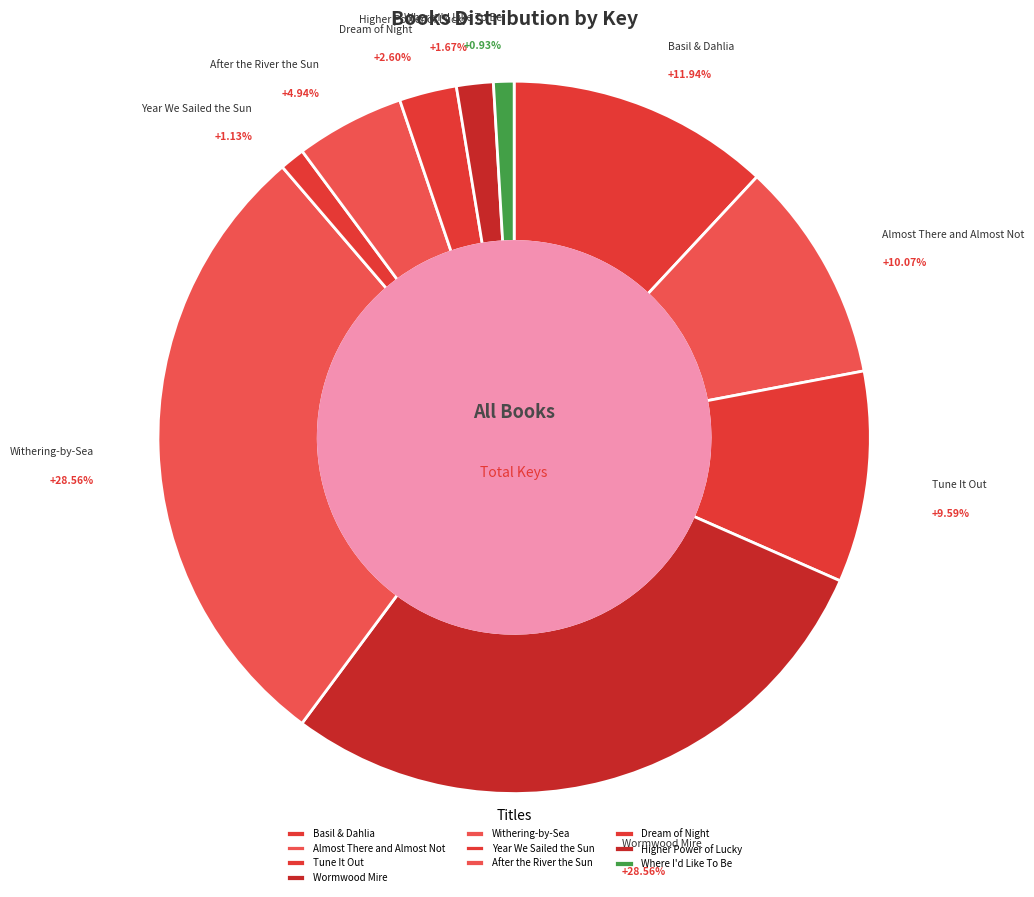

What portion of the pie excludes Wormwood Mire?

71.4%